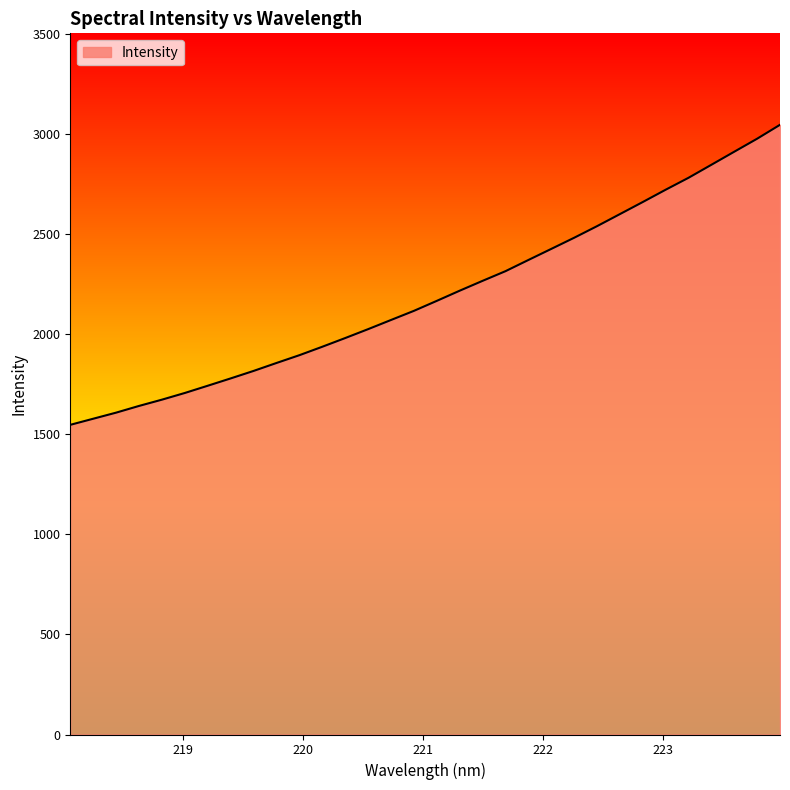

What is the maximum value shown in the chart?

3046.6